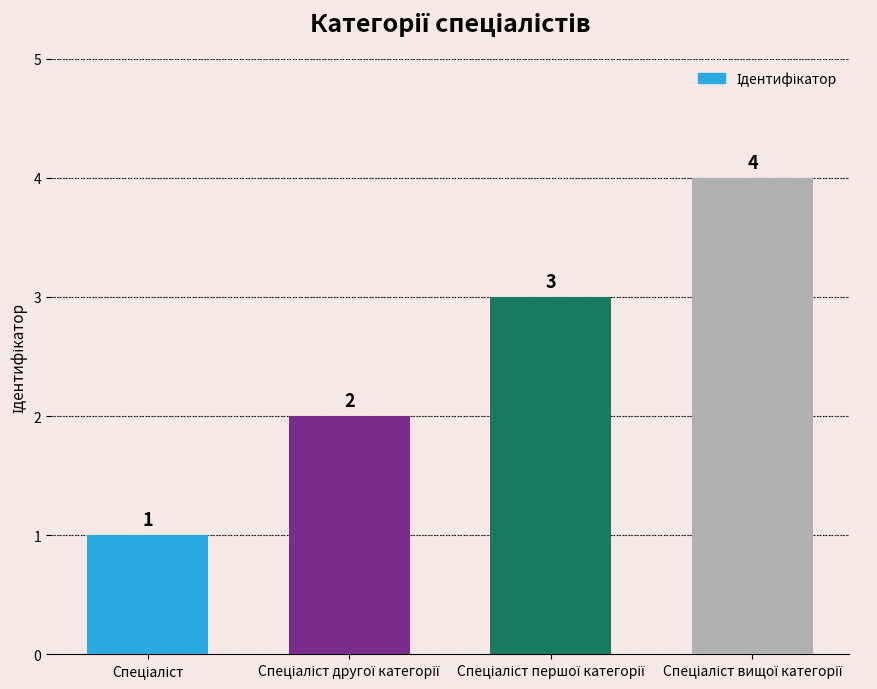

What is the value of the 2nd bar from the left?

2